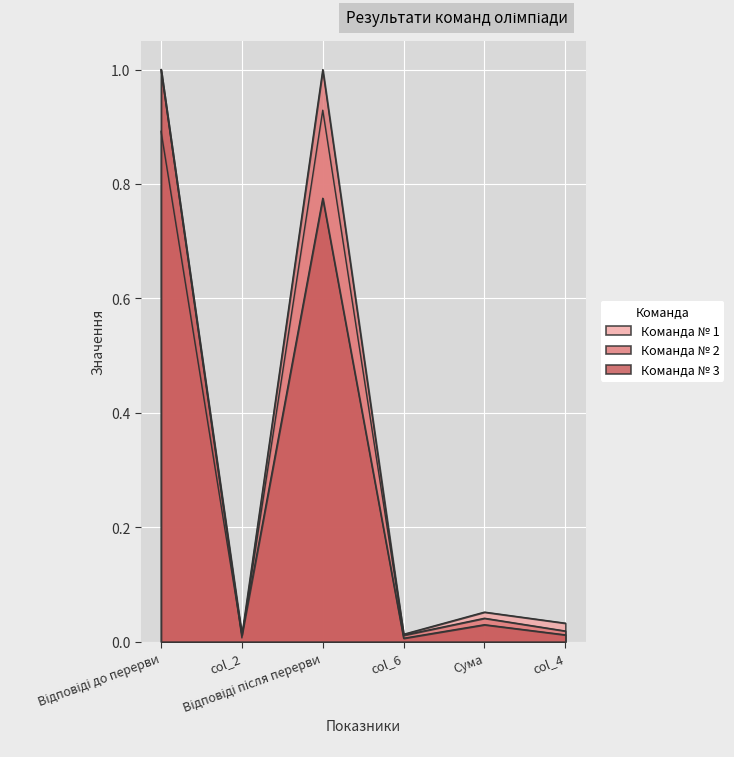

What is the difference between the second highest and second lowest values in the Команда № 3 series?

0.8